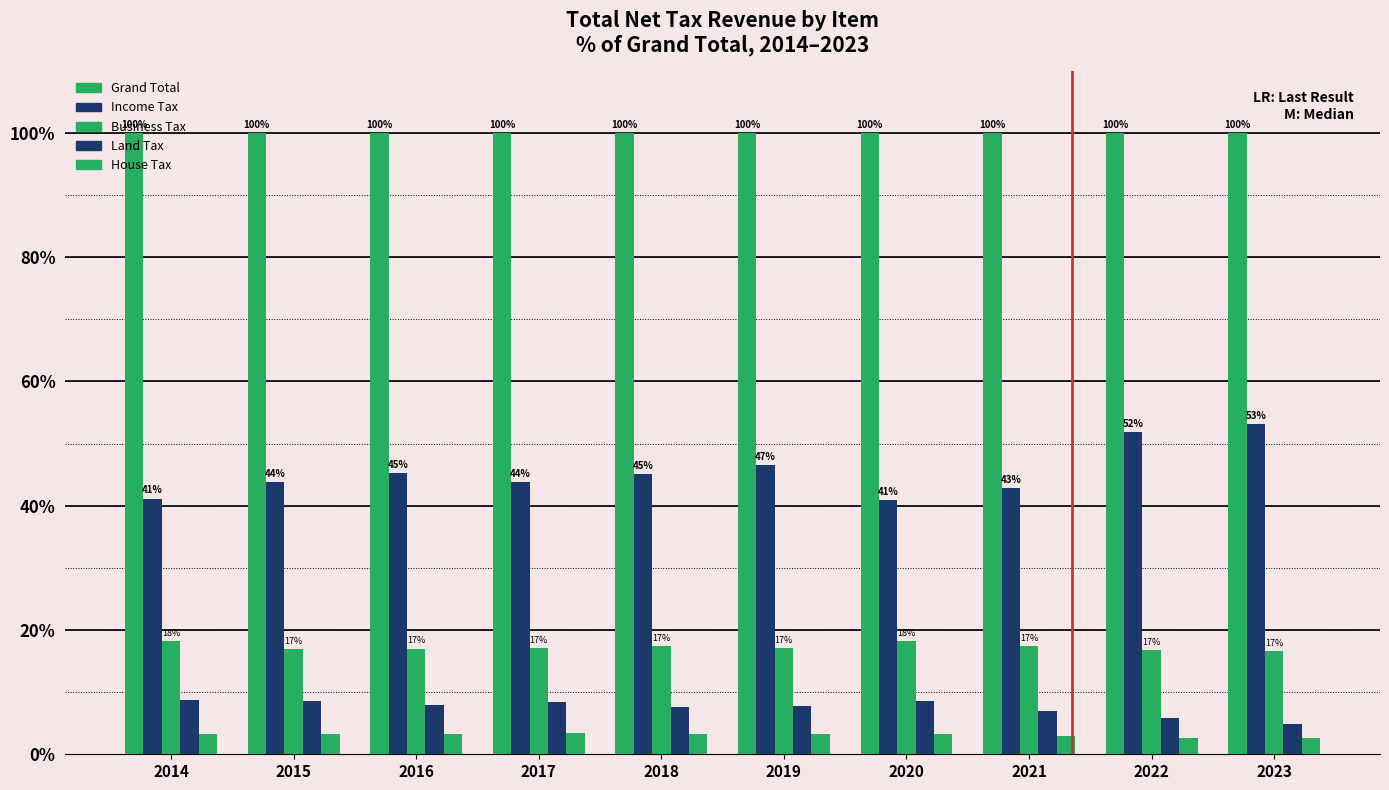

What is the sum of the Business Tax values at 2021 and 2020?

35.6